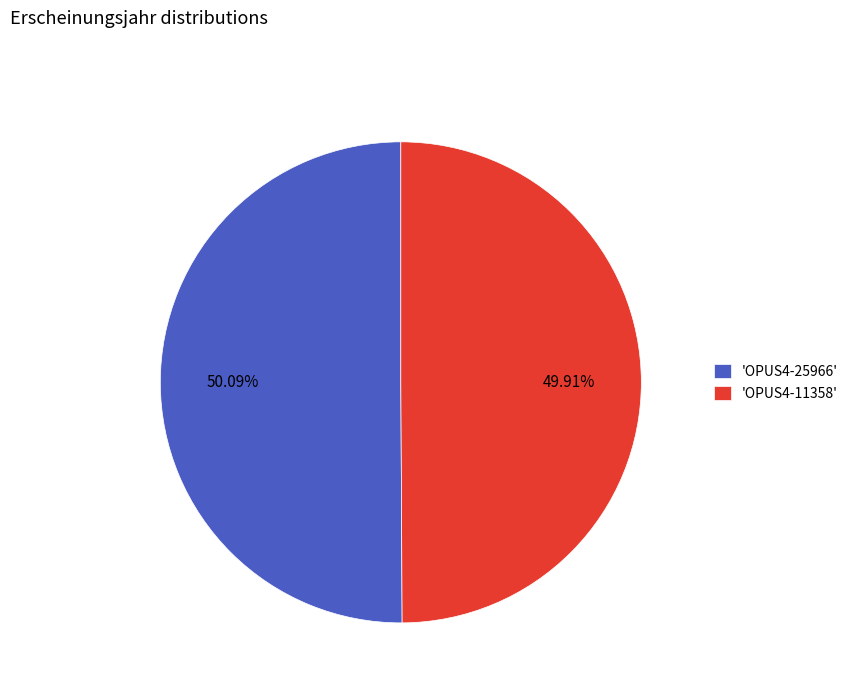

Is there any slice that represents more than half of the pie?

Yes